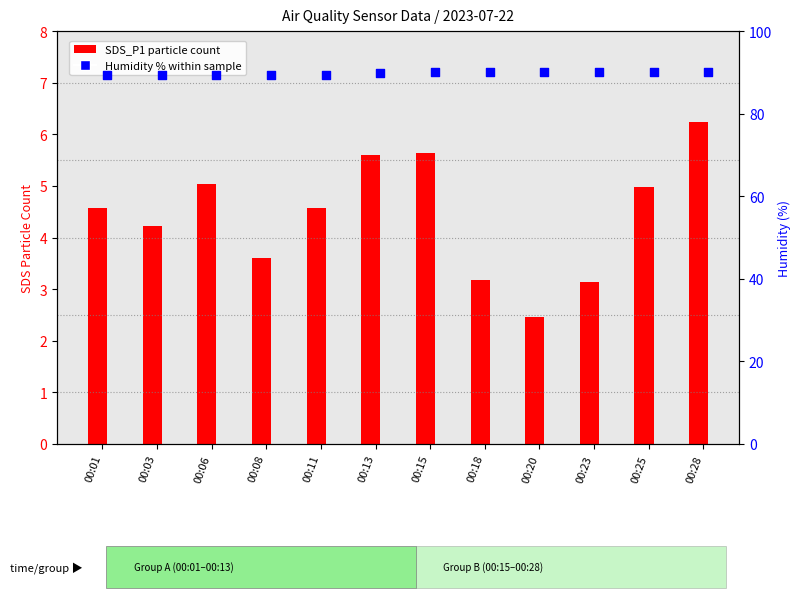

Which series reaches the minimum Y coordinate?

SDS_P1 (PM1)